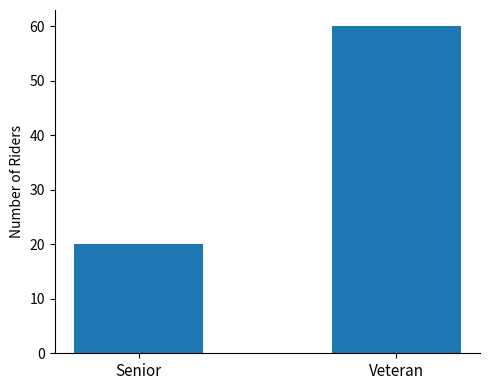

List the labels in order of value, largest first.

Veteran, Senior